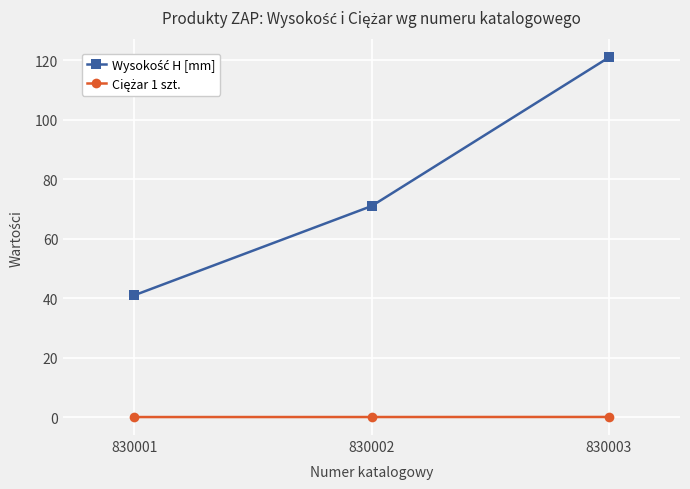

What is the greatest value displayed?

121.0